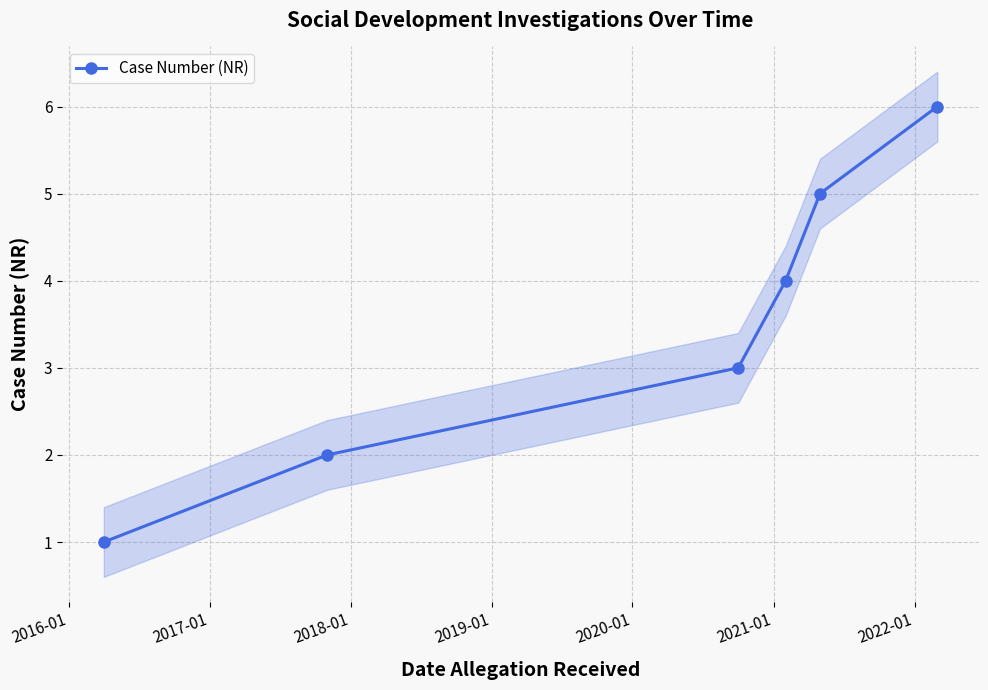

What is the average value?

4